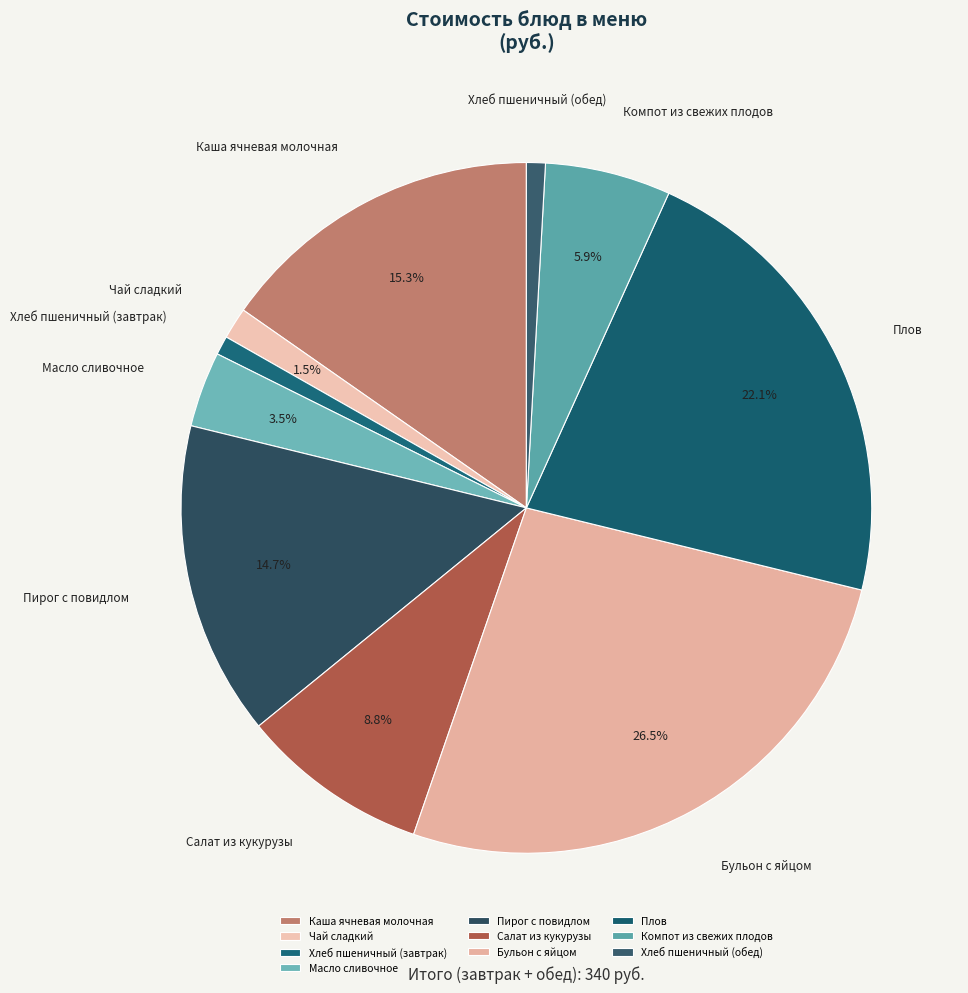

To the nearest percent, what is the average slice percentage?

10%